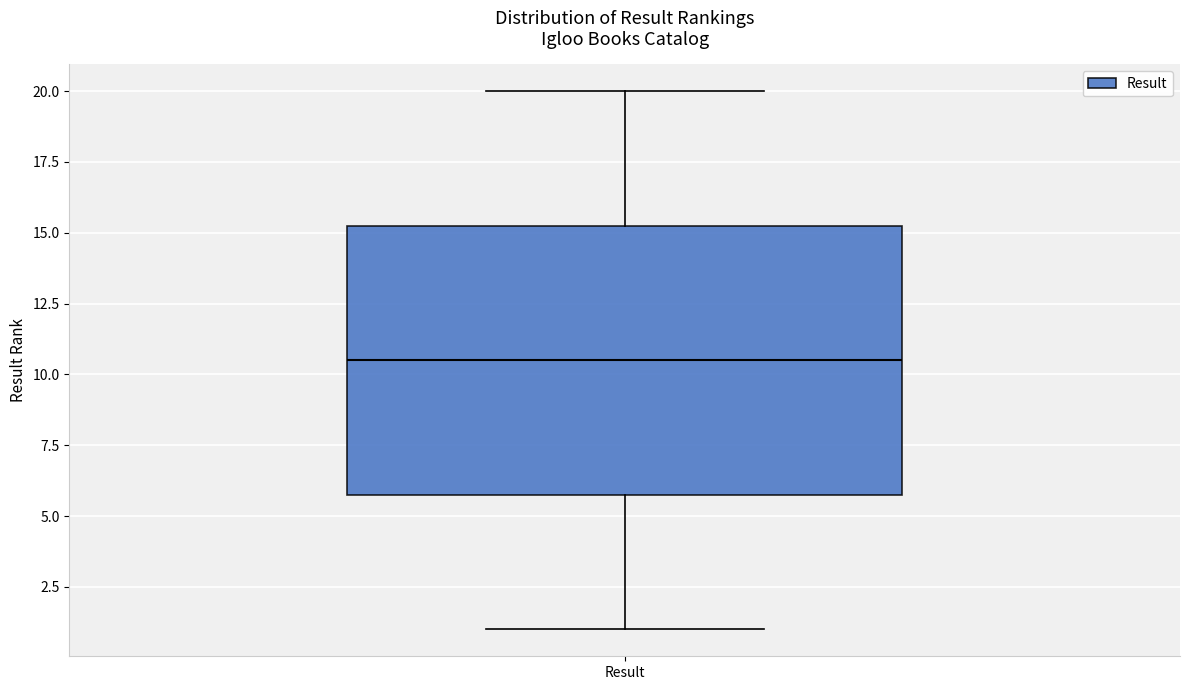

Transcribe this box plot: give where the median line is, the range the box spans, and where the two whiskers end, as read against the y-axis. The values are not printed on the chart, so give them approximately, as read against the axis.

median 10.5, box 6.0 to 15.5, whiskers 1.0 to 20.0